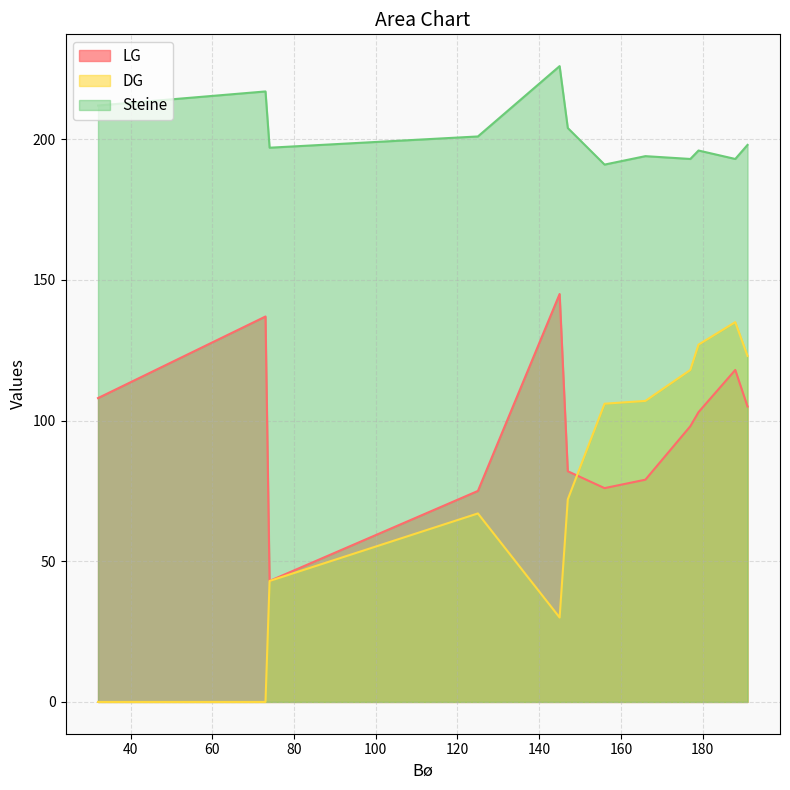

Between 156 and 191, which series saw the biggest shift?

LG